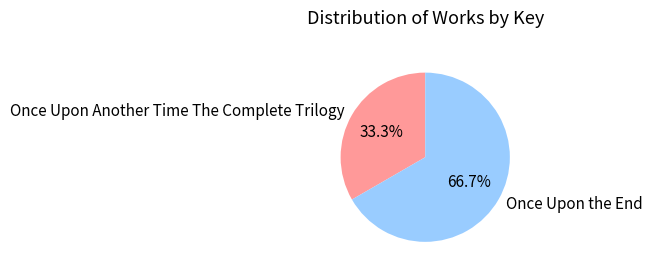

How many segments does this pie chart have?

2